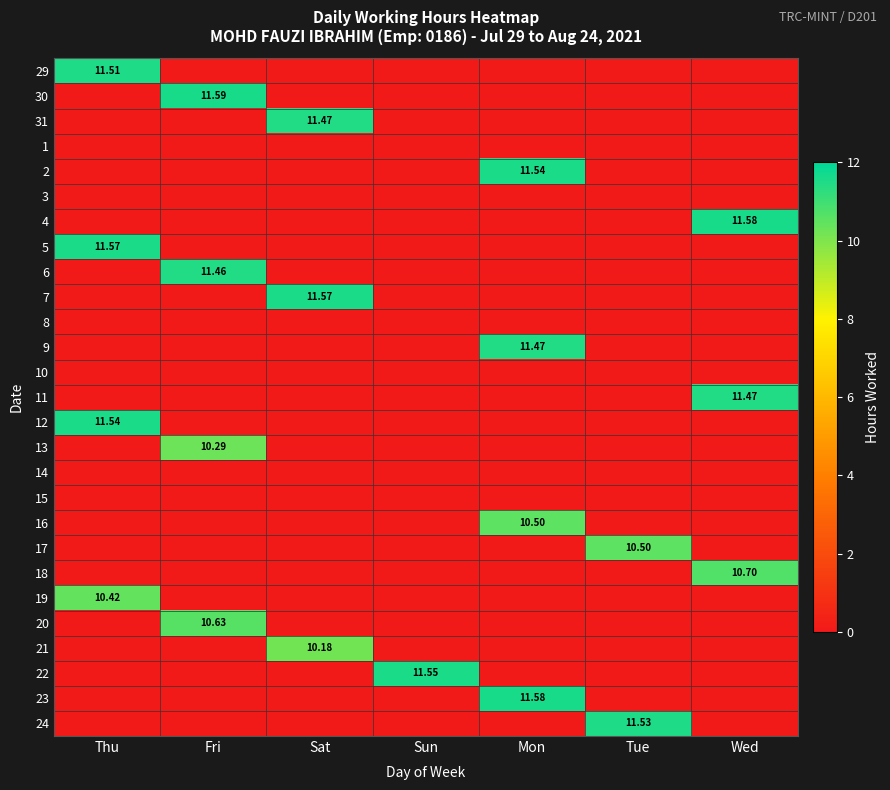

How many positive values does the 21 series have?

1